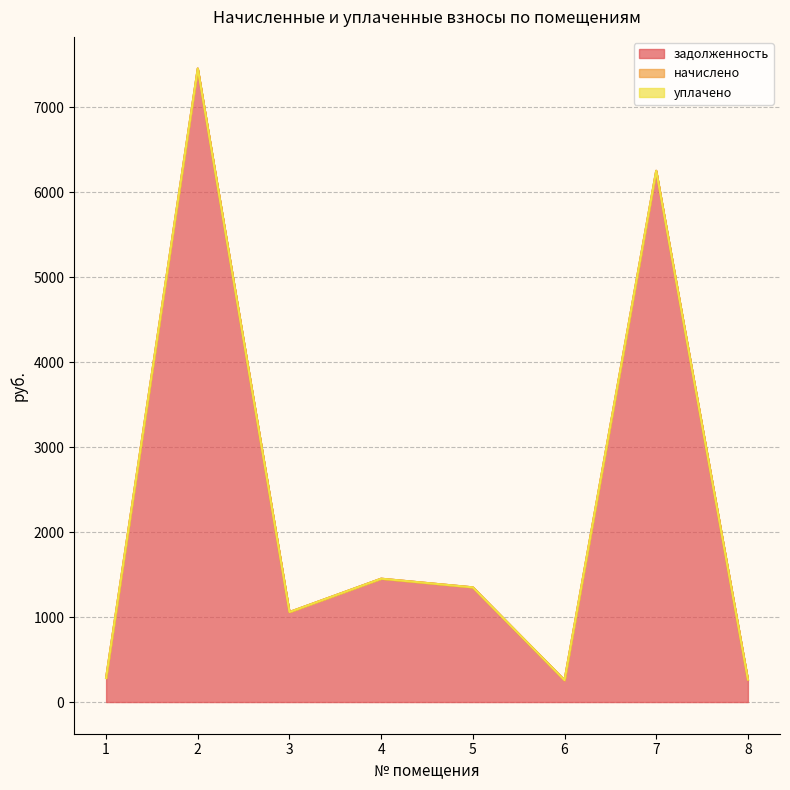

At which category does the chart reach its peak across all series?

2